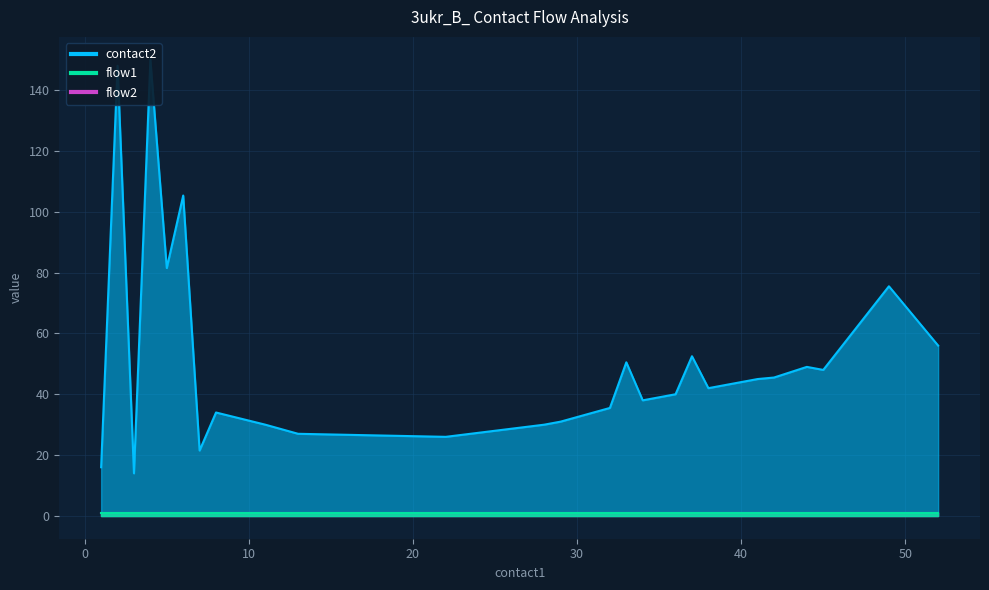

What is the spread (max minus min) of values at 2?

146